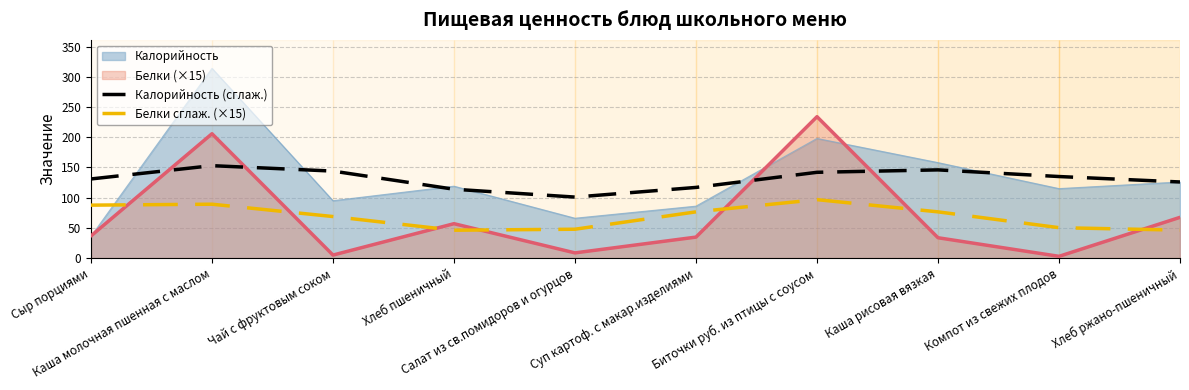

Rank the series by their maximum value, from lowest to highest.

Белки сглаж. (×15), Калорийность (сглаж.), Белки (×15), Калорийность